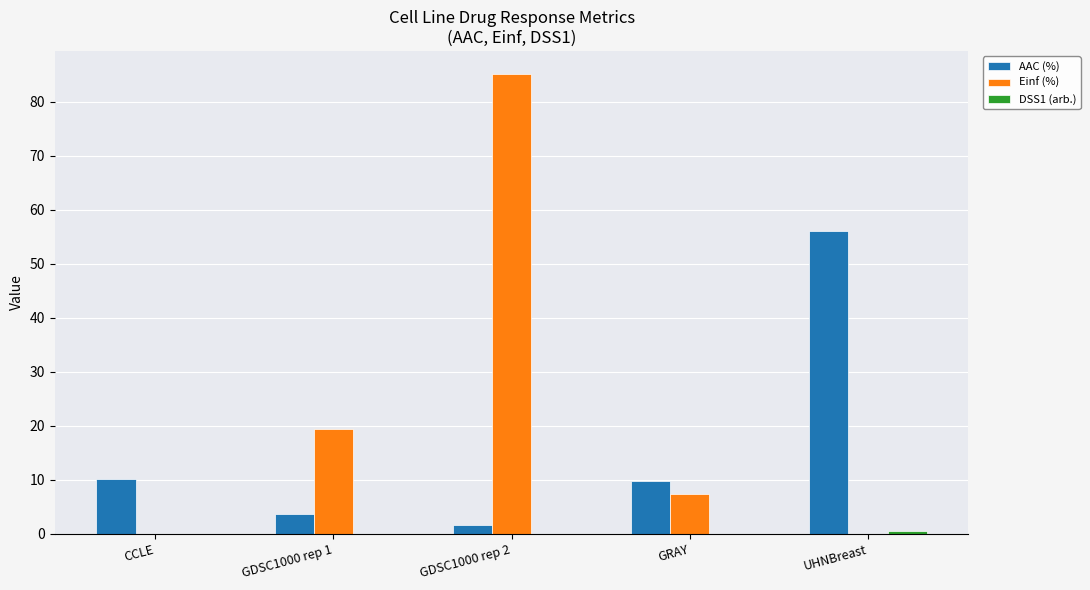

Which series changed the most between GDSC1000 rep 2 and GRAY?

Einf (%)